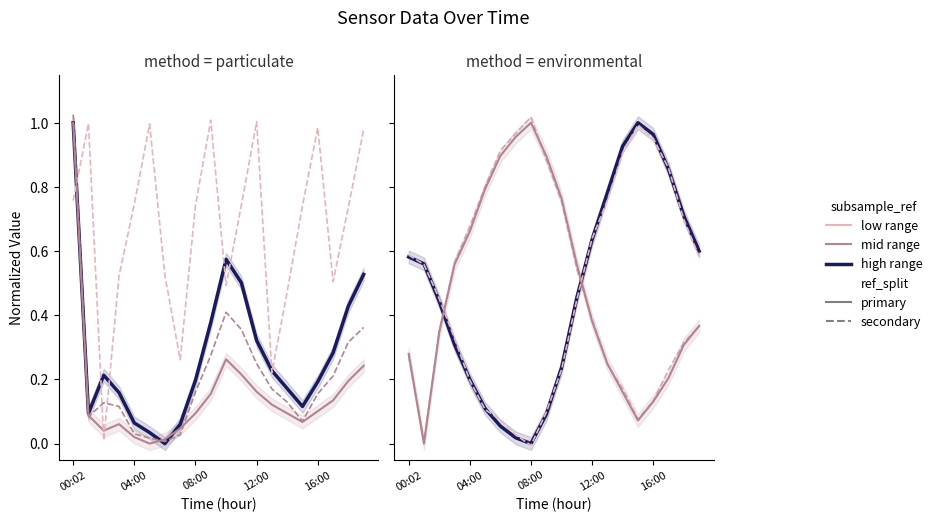

The BME280_humidity series shows 0.5 at 01:00. True or false?

False